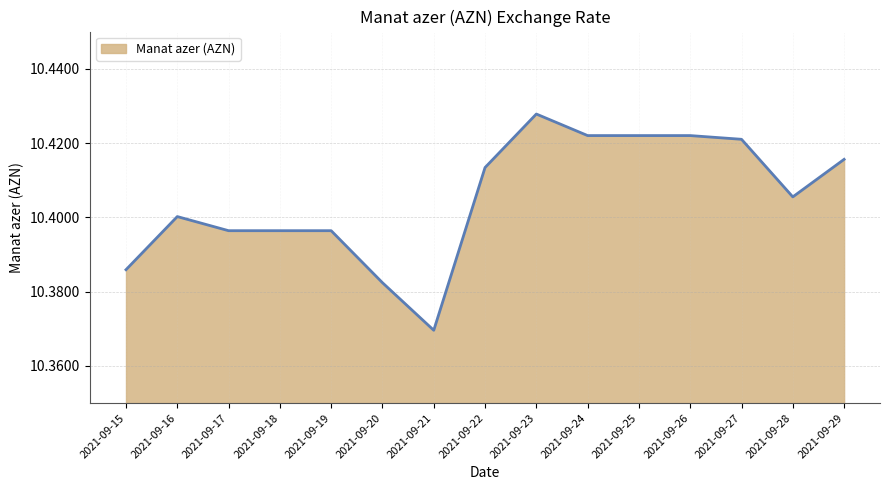

Between 2021-09-27 and 2021-09-18, which is larger?

2021-09-27